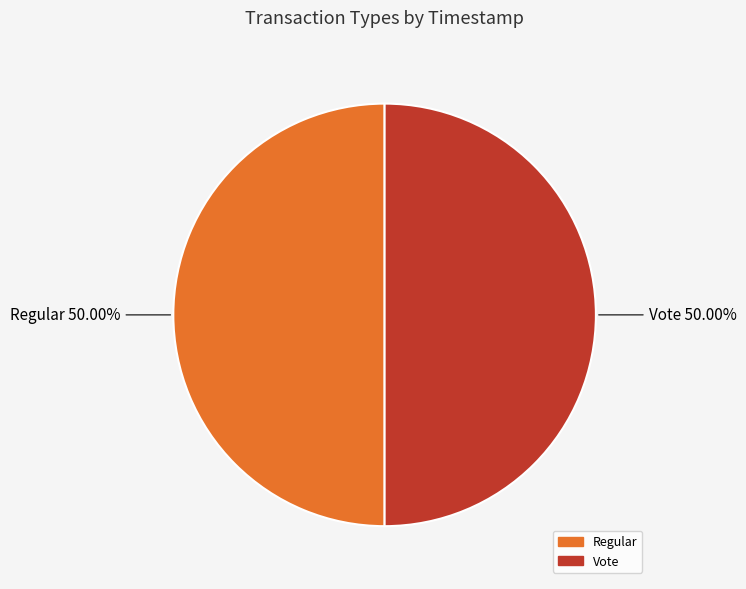

To the nearest percent, what percentage of the pie is Vote?

50%